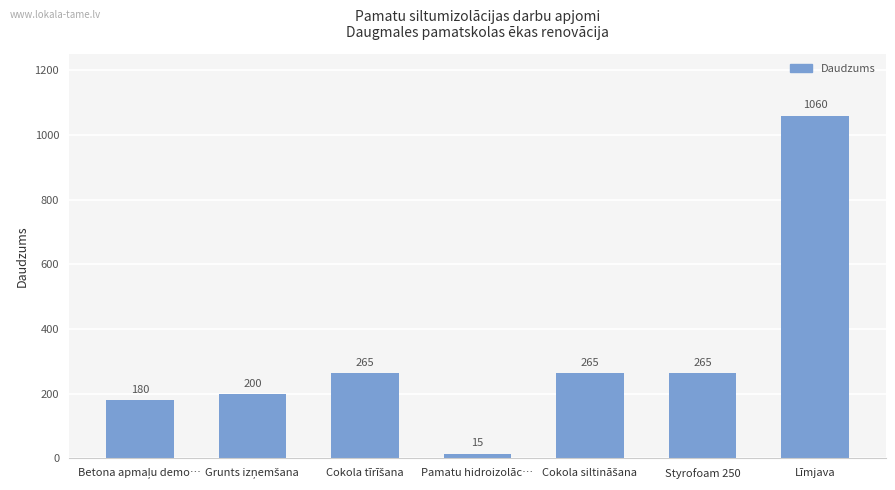

What is the greatest value displayed?

1060